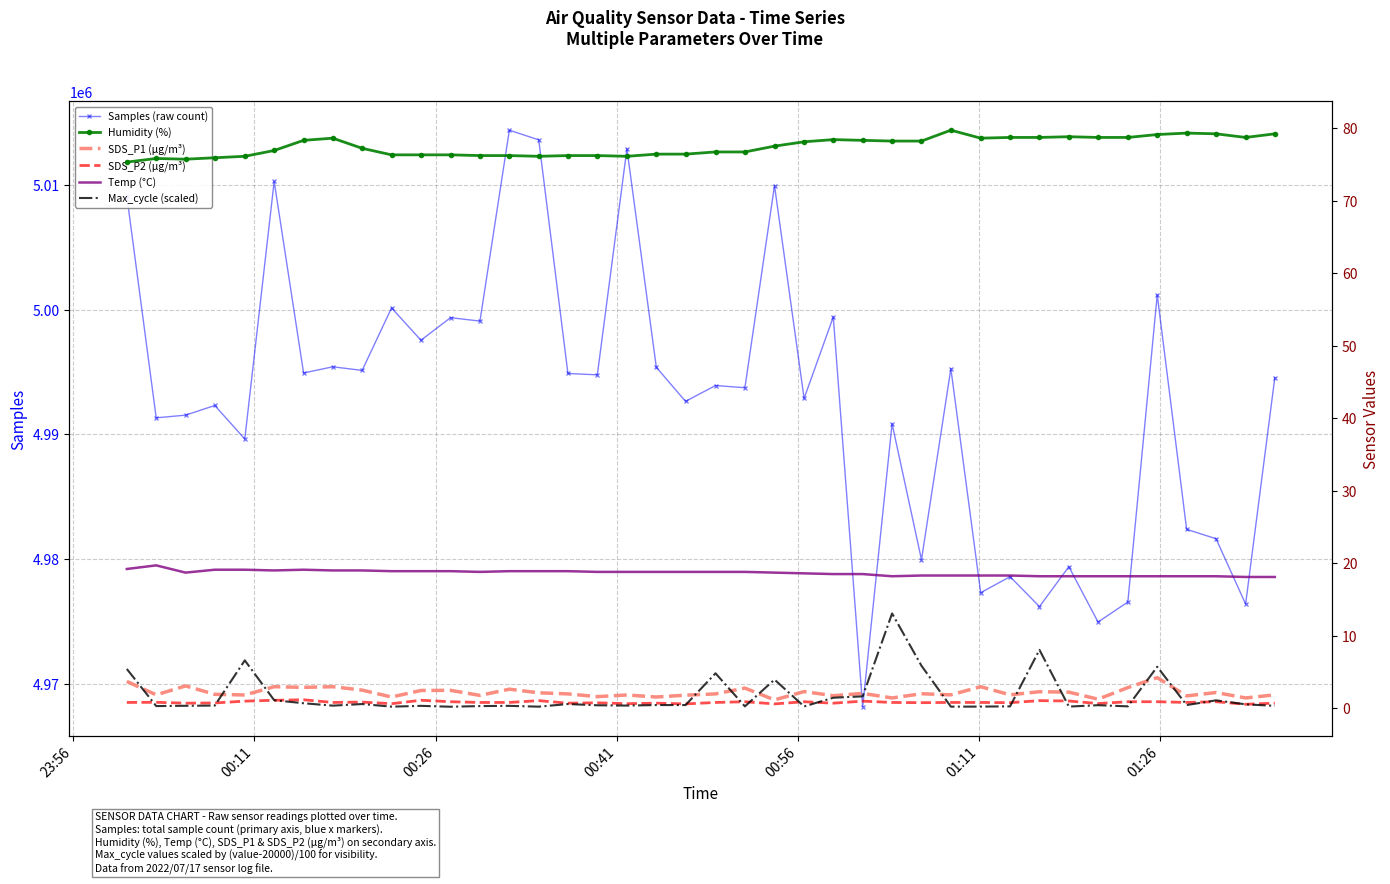

Reading left to right, list all the values displayed in this chart.

Samples (raw count): 5009121.0	4991316.0	4991531.0	4992307.0	4989618.0	5010284.0	4994913.0	4995411.0	4995122.0	5000137.0	4997540.0	4999353.0	4999077.0	5014394.0	5013619.0	4994875.0	4994765.0	5012906.0	4995376.0	4992635.0	4993908.0	4993731.0	5009951.0	4992873.0	4999413.0	4968138.0	4990840.0	4979934.0	4995263.0	4977286.0	4978573.0	4976174.0	4979373.0	4974933.0	4976540.0	5001182.0	4982369.0	4981617.0	4976377.0	4994539.0
Humidity (%): 75.3	75.8	75.7	75.9	76.1	76.9	78.3	78.6	77.2	76.3	76.3	76.3	76.2	76.2	76.1	76.2	76.2	76.1	76.4	76.4	76.7	76.7	77.5	78.1	78.4	78.3	78.2	78.2	79.7	78.6	78.7	78.7	78.8	78.7	78.7	79.1	79.3	79.2	78.7	79.2
SDS_P1 (µg/m³): 3.7	1.9	3.1	1.9	1.8	3.0	2.9	3.0	2.5	1.6	2.5	2.5	1.8	2.6	2.1	2.0	1.6	1.8	1.6	1.8	2.0	2.8	1.1	2.3	1.7	2.0	1.4	2.0	1.9	3.0	1.9	2.3	2.2	1.2	2.9	4.2	1.7	2.2	1.4	1.9
SDS_P2 (µg/m³): 0.8	0.8	0.7	0.7	1.0	1.1	1.2	0.8	0.8	0.6	1.1	0.9	0.8	0.8	1.1	0.7	0.8	0.6	0.7	0.6	0.8	0.9	0.6	0.9	0.7	1.0	0.8	0.8	0.8	0.8	0.8	1.1	1.0	0.7	0.9	0.9	0.8	0.9	0.6	0.7
Temp (°C): 19.2	19.7	18.7	19.1	19.1	19.0	19.1	19.0	19.0	18.9	18.9	18.9	18.8	18.9	18.9	18.9	18.8	18.8	18.8	18.8	18.8	18.8	18.7	18.6	18.5	18.5	18.2	18.3	18.3	18.3	18.3	18.2	18.2	18.2	18.2	18.2	18.2	18.2	18.1	18.1
Max_cycle (scaled): 5.4	0.3	0.3	0.4	6.6	1.1	0.7	0.4	0.6	0.2	0.3	0.2	0.3	0.3	0.2	0.6	0.4	0.4	0.4	0.4	4.8	0.3	4.0	0.2	1.4	1.6	13.1	5.9	0.2	0.2	0.3	8.1	0.2	0.4	0.3	5.7	0.4	1.1	0.5	0.3